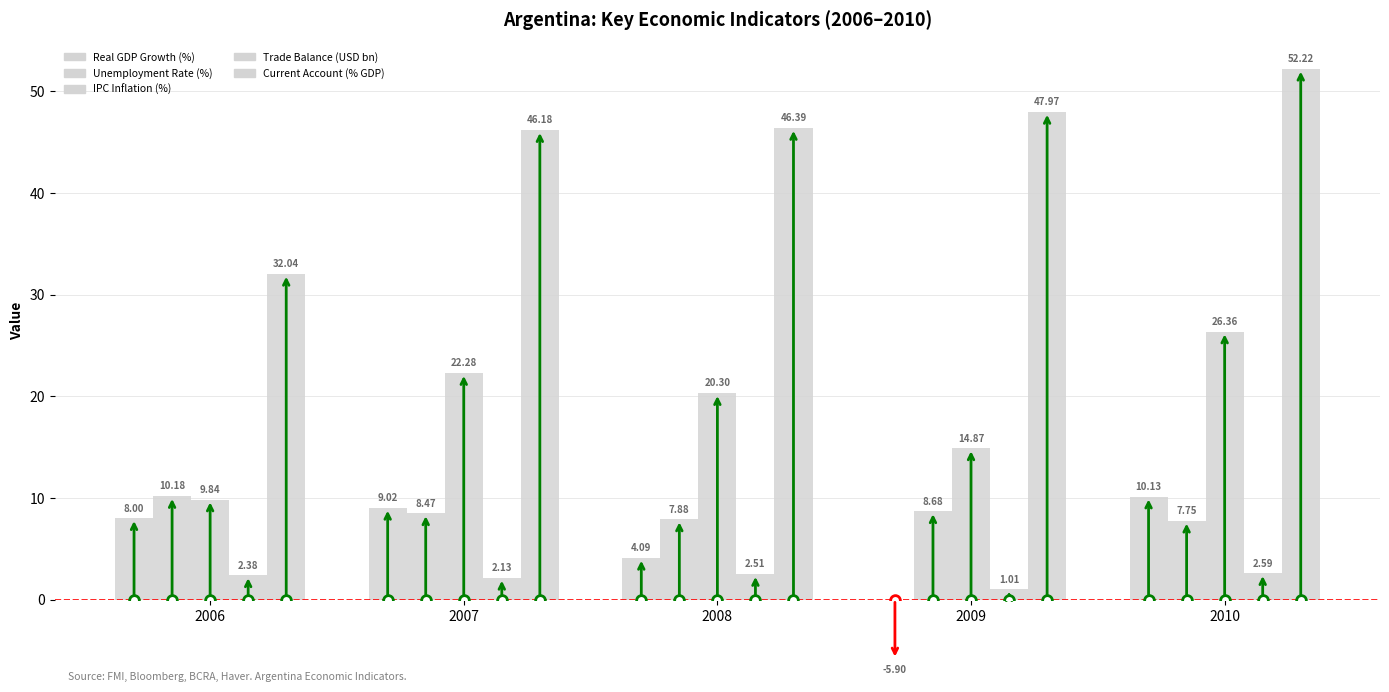

Are the bars grouped side by side (vs. stacked)?

Yes